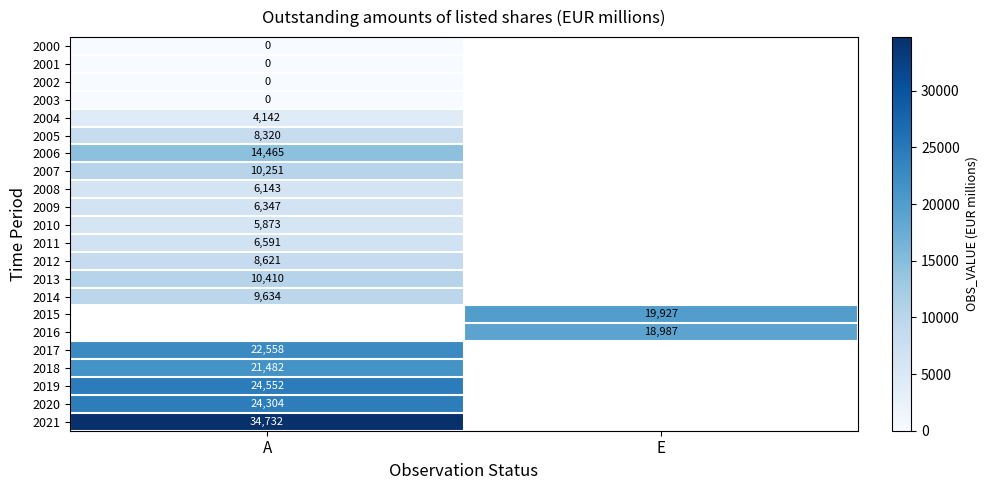

Is it true that 2021 equals 56888 at A?

False